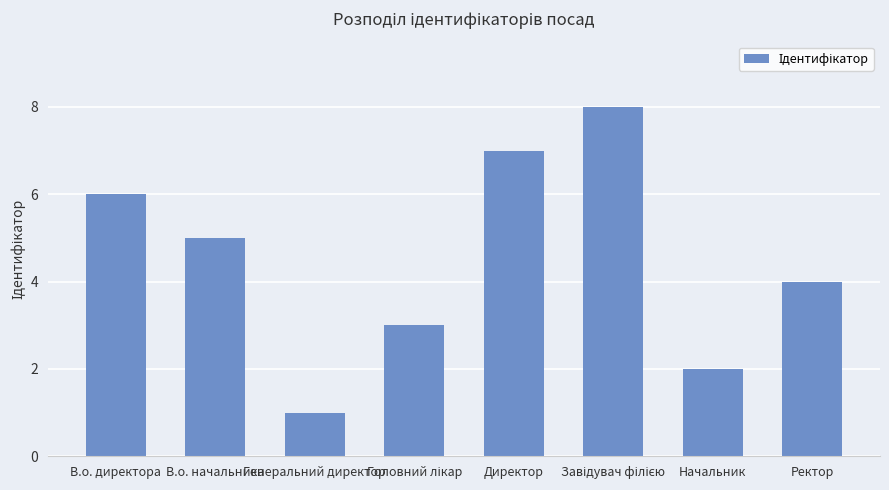

What is the maximum value shown in the chart?

8